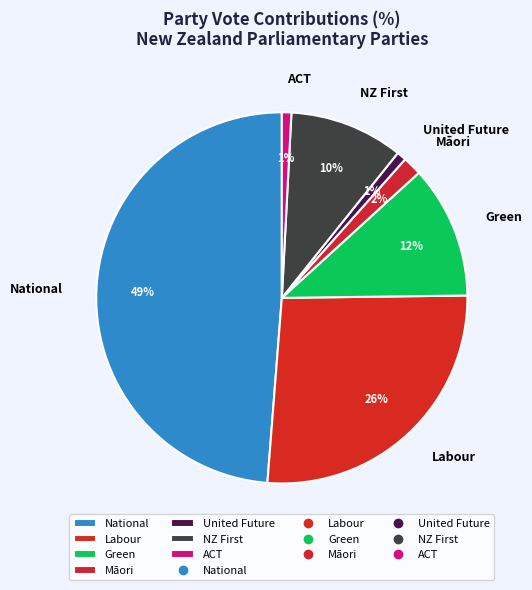

Which category has the biggest portion of the pie?

National